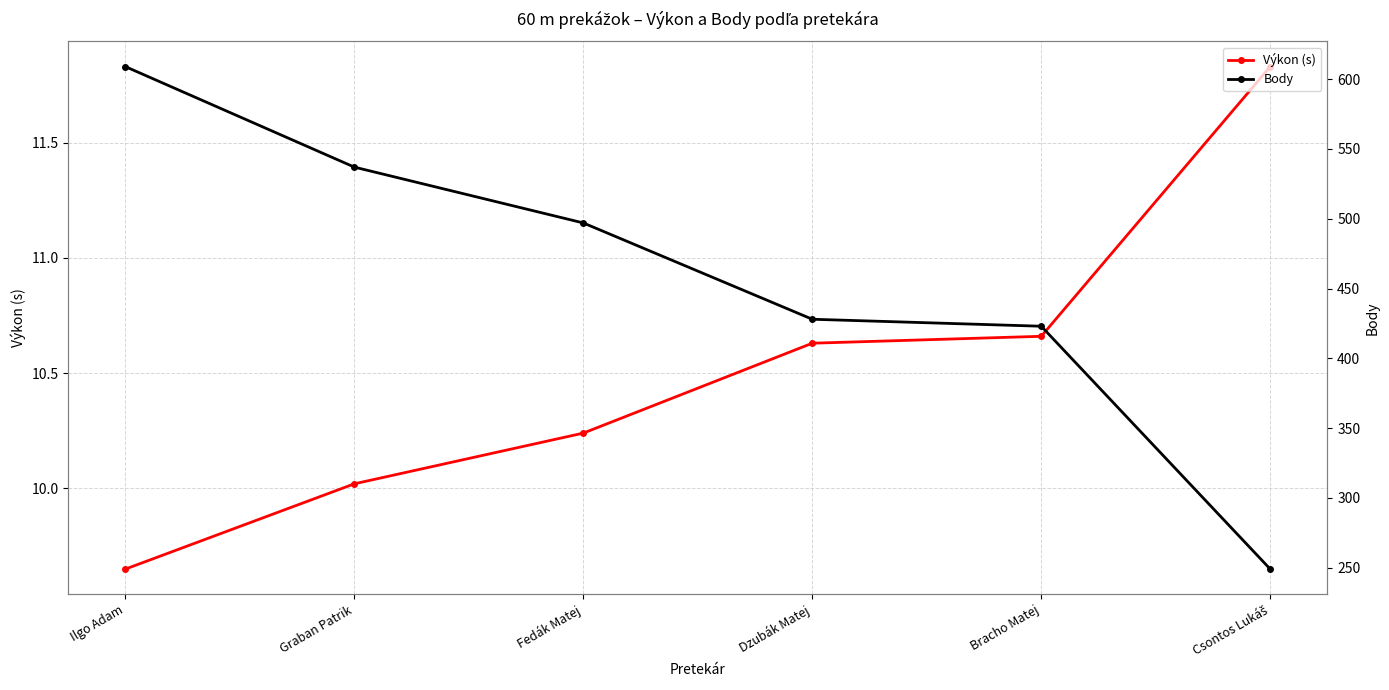

How many lines are shown in the chart?

2